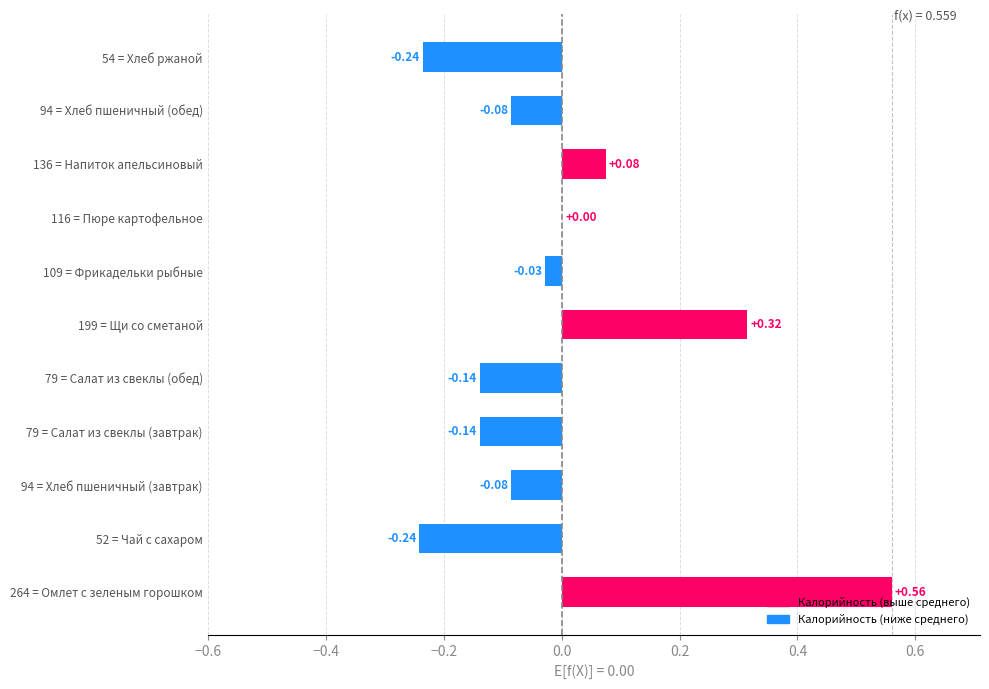

What is the change in value from 52 = Чай с сахаром to 199 = Щи со сметаной?

+0.6